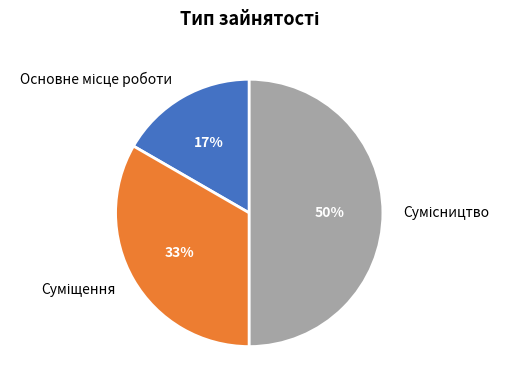

To the nearest percent, what is the average slice percentage?

33%